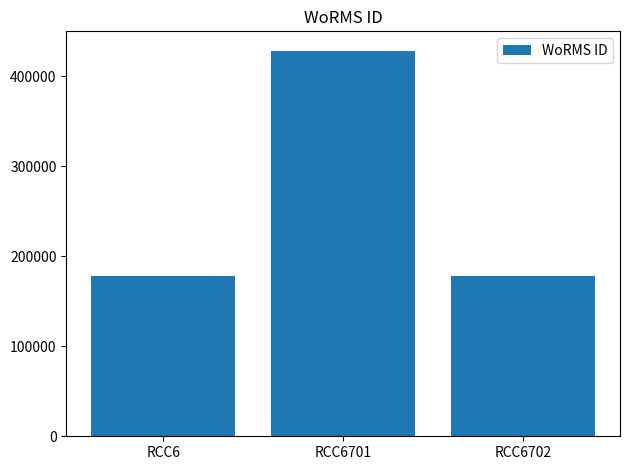

What is the change in value from RCC6 to RCC6701?

+250045